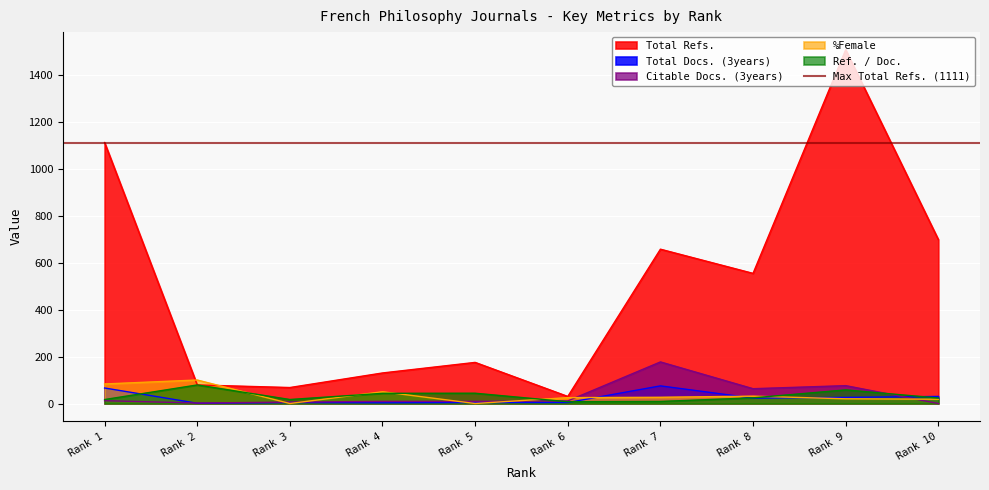

True or false: Total Refs. and Total Docs. (3years) intersect in this chart.

False